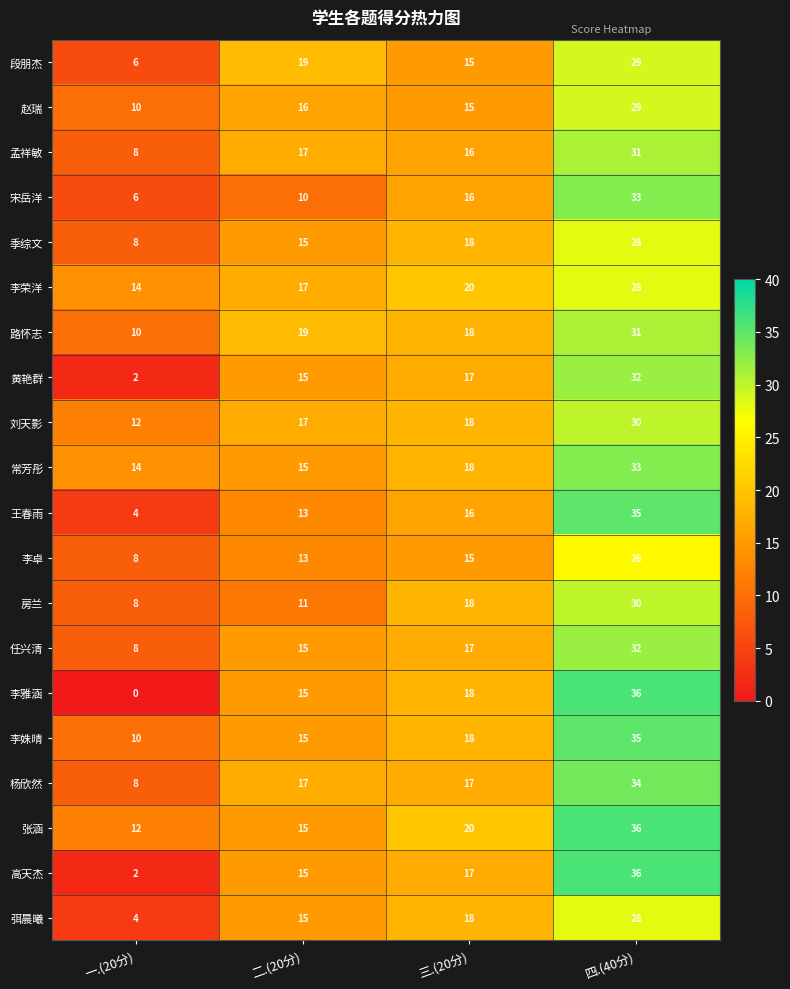

Where is 刘天影 nearest to the value 21?

三.(20分)